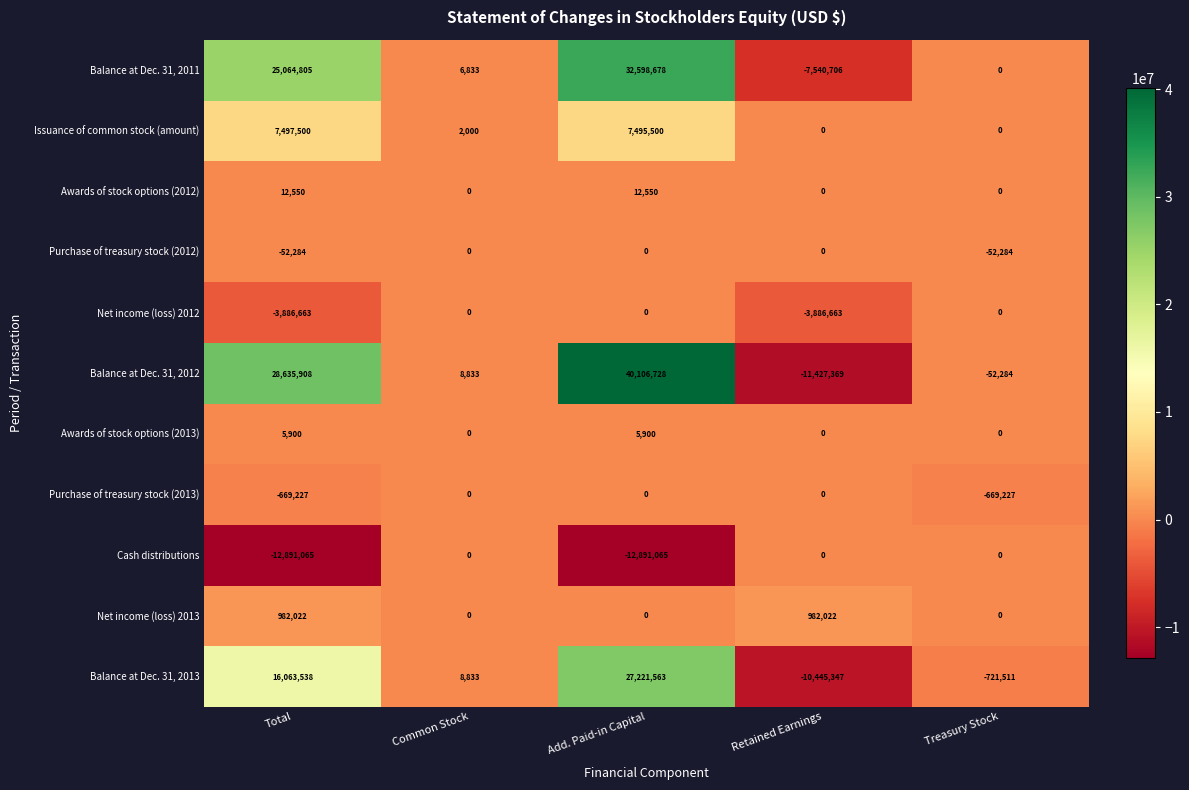

Which series has the largest total across all categories?

Balance at Dec. 31, 2012